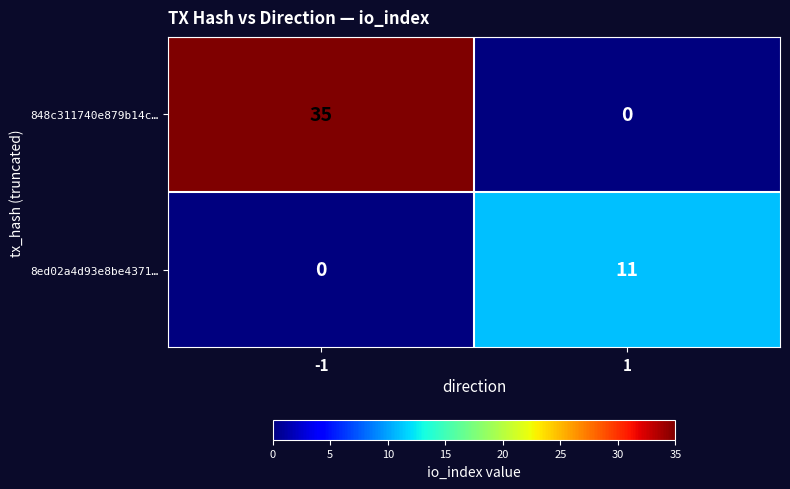

The 848c311740e879b14c… series shows 18 at 1. True or false?

False